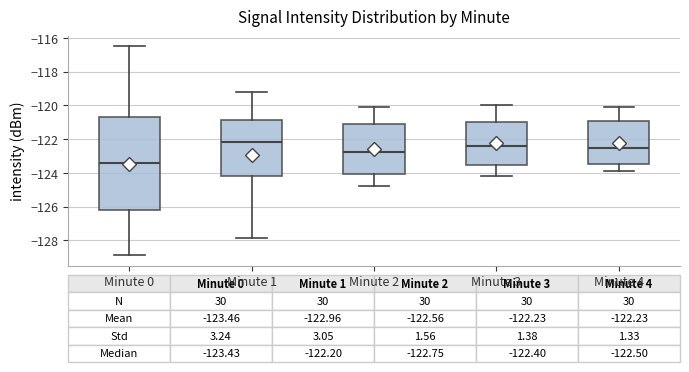

Which box is the tallest, from its lower edge to its upper edge?

Minute 0